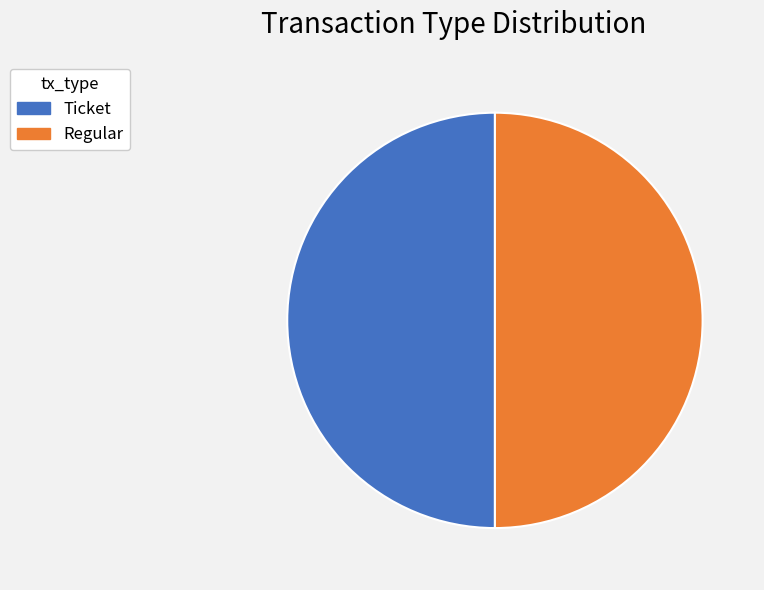

Is the sum of Regular and Ticket greater than half?

Yes